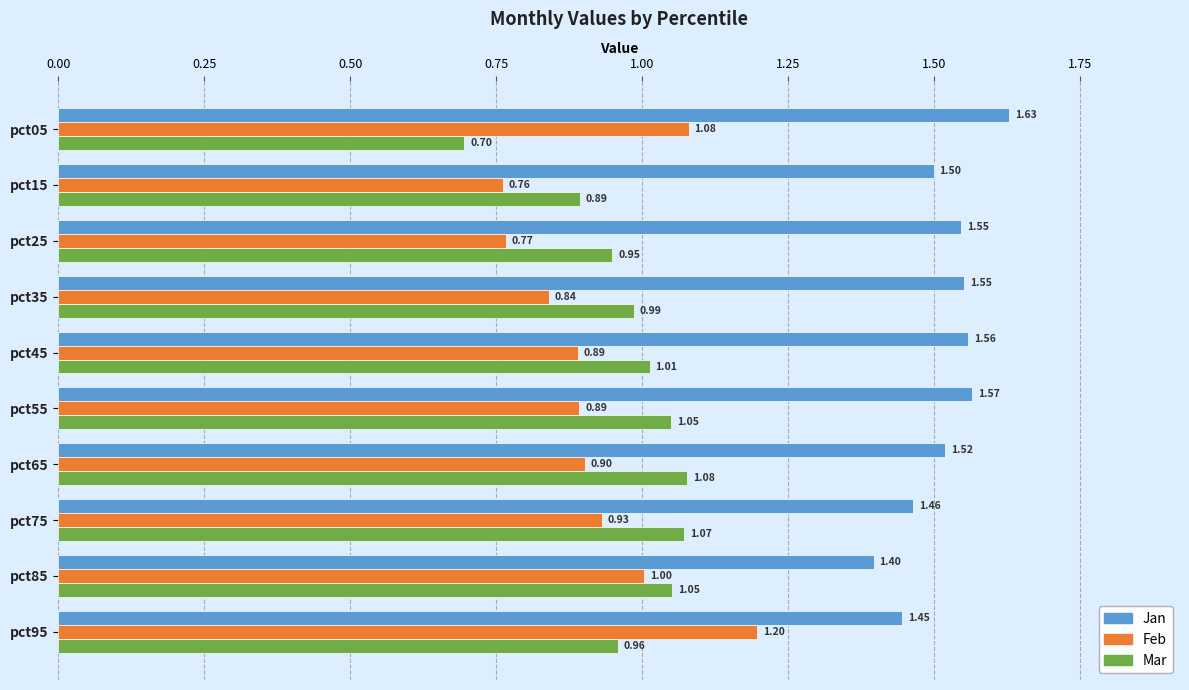

Which series has the largest range (max minus min)?

Feb